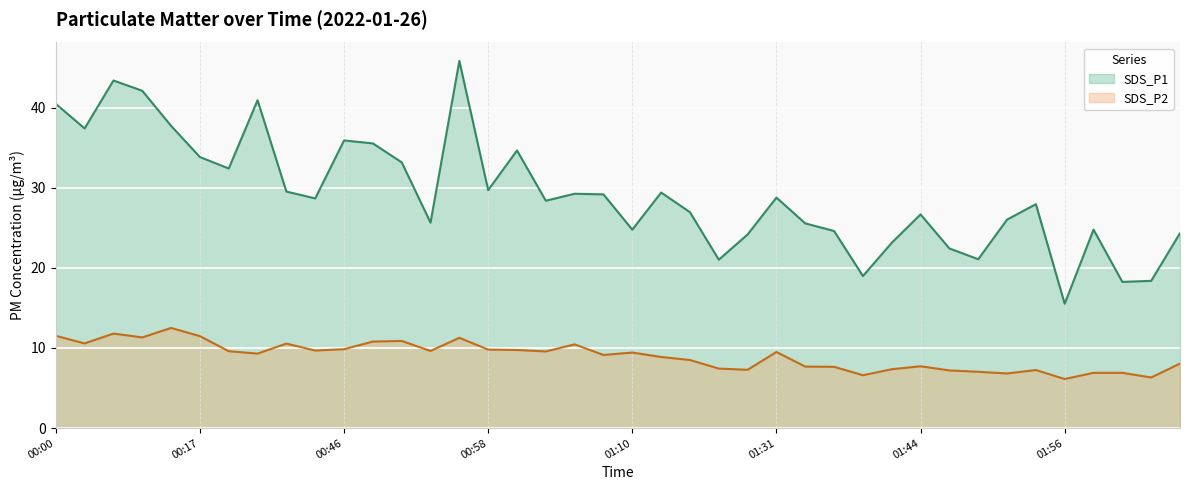

Reading left to right, transcribe all the data shown in this chart.

SDS_P1: 40.5	37.4	43.4	42.1	37.7	33.8	32.4	40.9	29.5	28.7	35.9	35.5	33.2	25.6	45.8	29.7	34.6	28.4	29.2	29.2	24.8	29.4	26.9	21.0	24.2	28.8	25.6	24.6	19.0	23.1	26.7	22.4	21.1	26.0	27.9	15.5	24.8	18.2	18.4	24.3
SDS_P2: 11.5	10.6	11.8	11.3	12.5	11.5	9.6	9.3	10.6	9.7	9.8	10.8	10.9	9.6	11.3	9.8	9.8	9.6	10.4	9.1	9.4	8.9	8.5	7.4	7.3	9.5	7.7	7.7	6.6	7.3	7.7	7.2	7.0	6.8	7.2	6.1	6.9	6.9	6.3	8.1